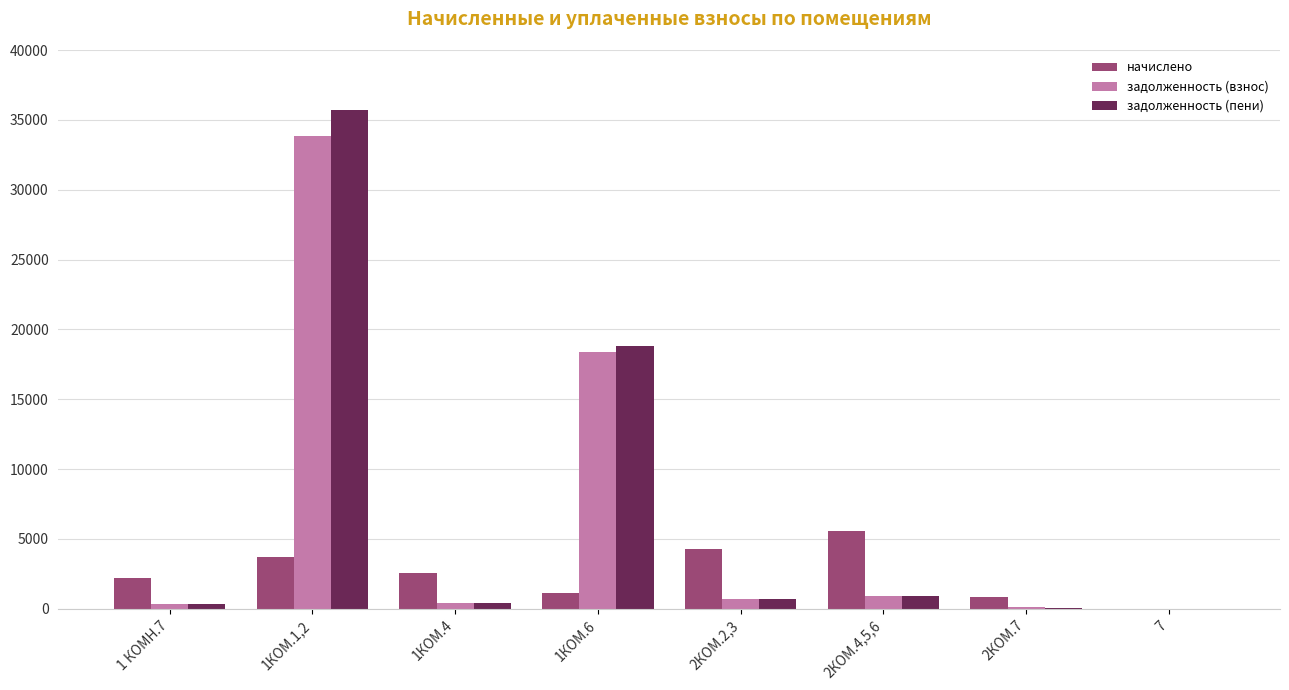

What is the greatest value displayed?

35701.1